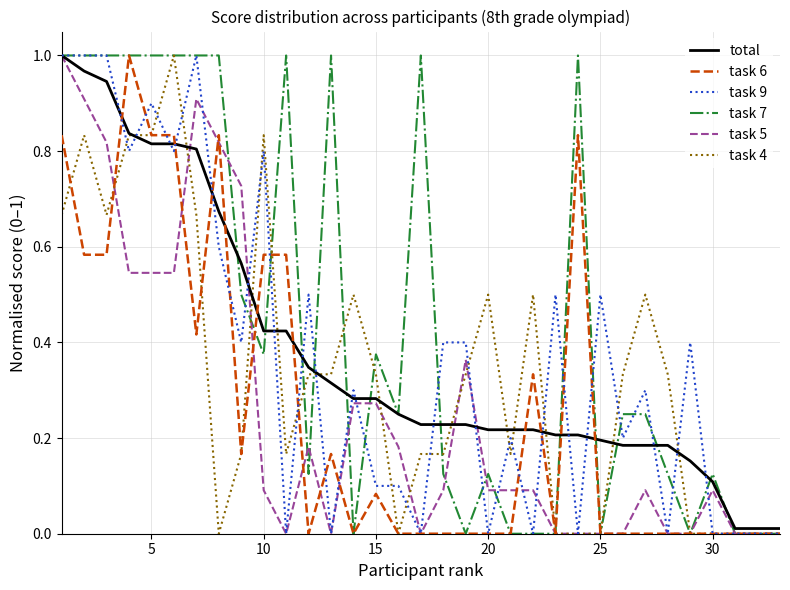

Which series has the largest total across all categories?

task 7